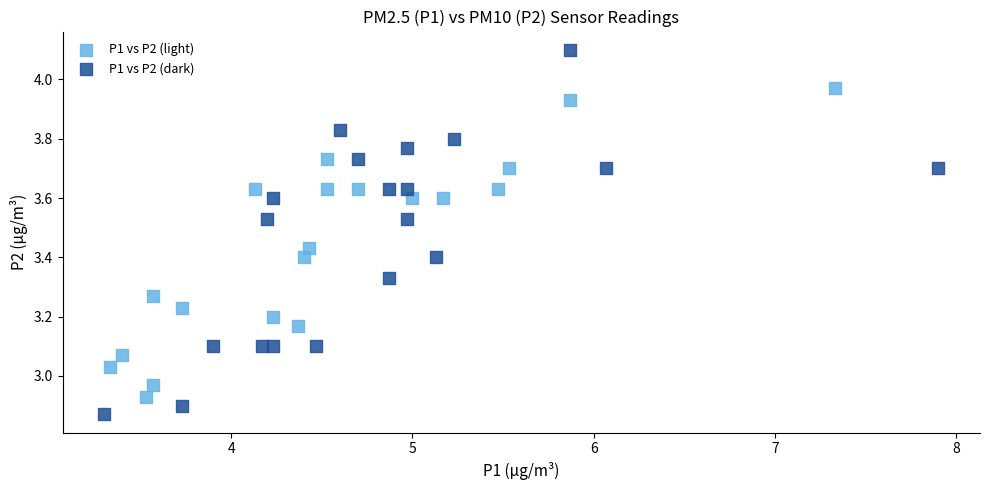

Which series reaches the maximum Y coordinate?

P1 vs P2 (dark)